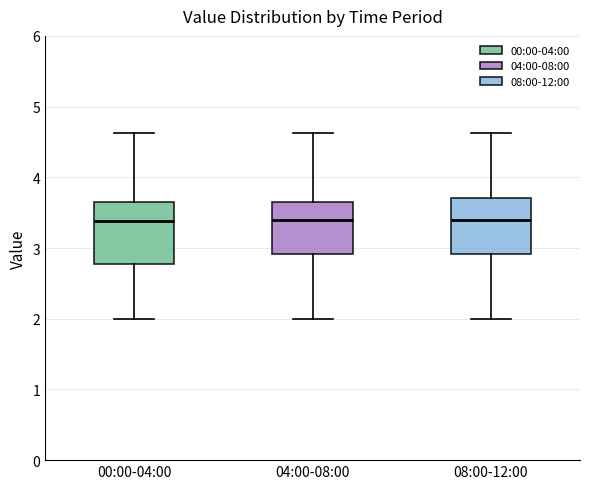

Reading left to right, read every box against the y-axis: the position of its median line, the range the box covers, and the ends of its whiskers. The values are not printed on the chart, so give them approximately, as read against the axis.

00:00-04:00: median 3.4, box 2.8 to 3.7, whiskers 2.0 to 4.6
04:00-08:00: median 3.4, box 2.9 to 3.7, whiskers 2.0 to 4.6
08:00-12:00: median 3.4, box 2.9 to 3.7, whiskers 2.0 to 4.6